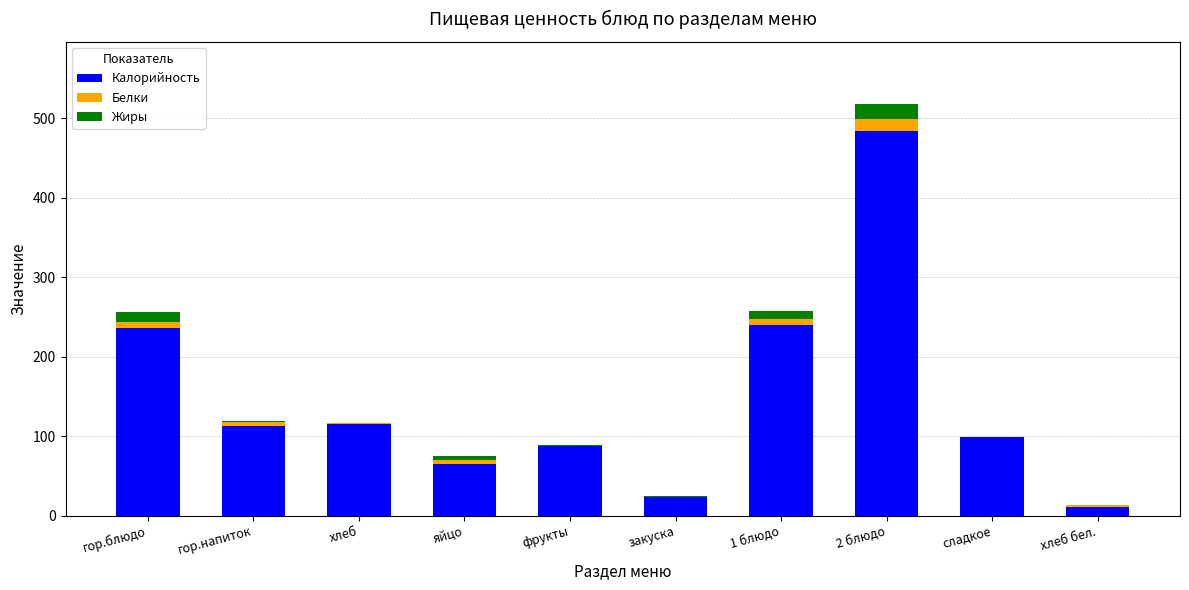

At which category is the sum across all series the highest?

2 блюдо